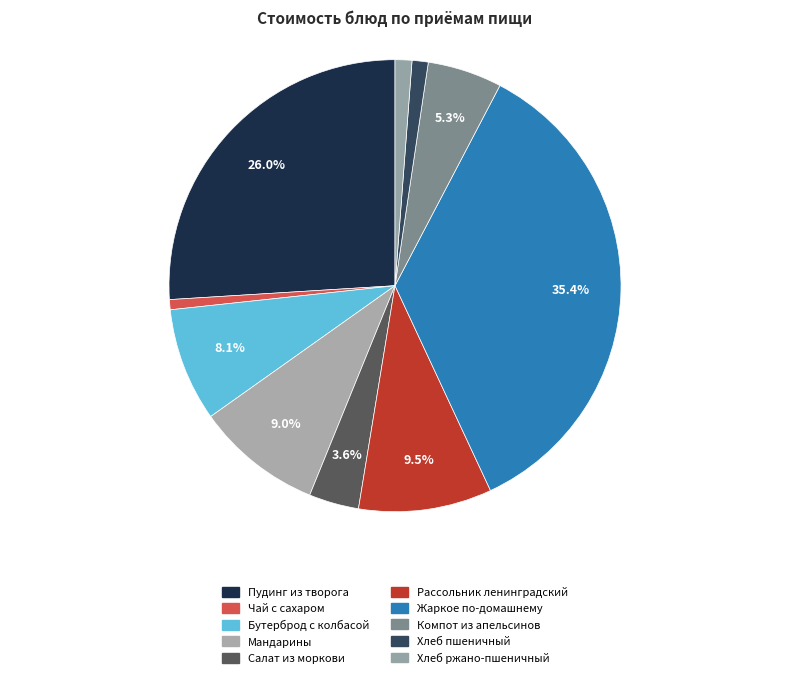

Combined, what portion of the pie is Рассольник ленинградский and Чай с сахаром?

10.3%